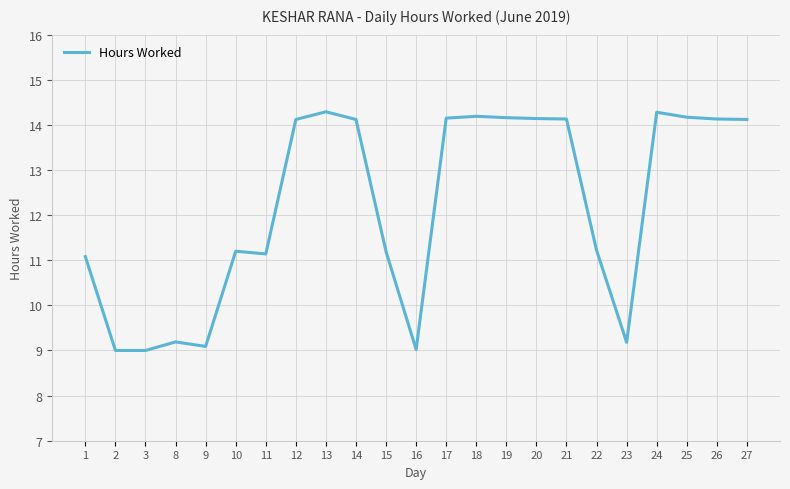

How many categories are shown in the chart?

23